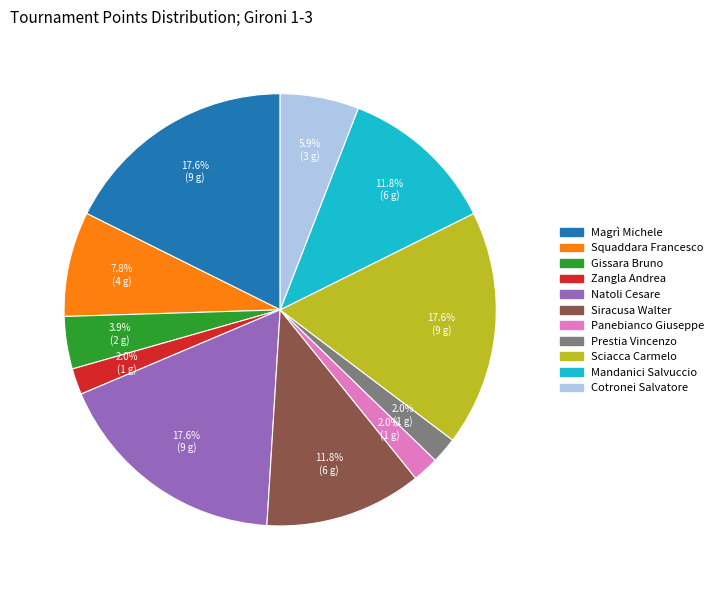

Is it true that Natoli Cesare is 18% of the pie?

True